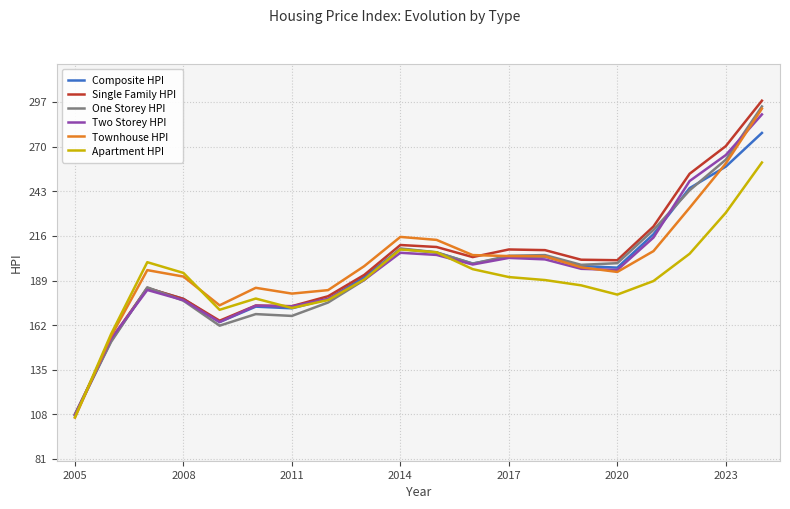

What is the maximum value for One Storey HPI?

294.3